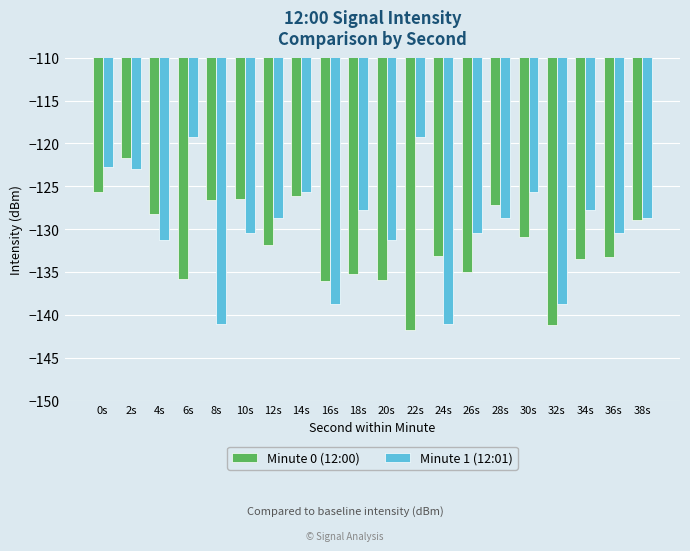

What is the value of the Minute 0 (12:00) bar at the 12th from the left?

-141.8